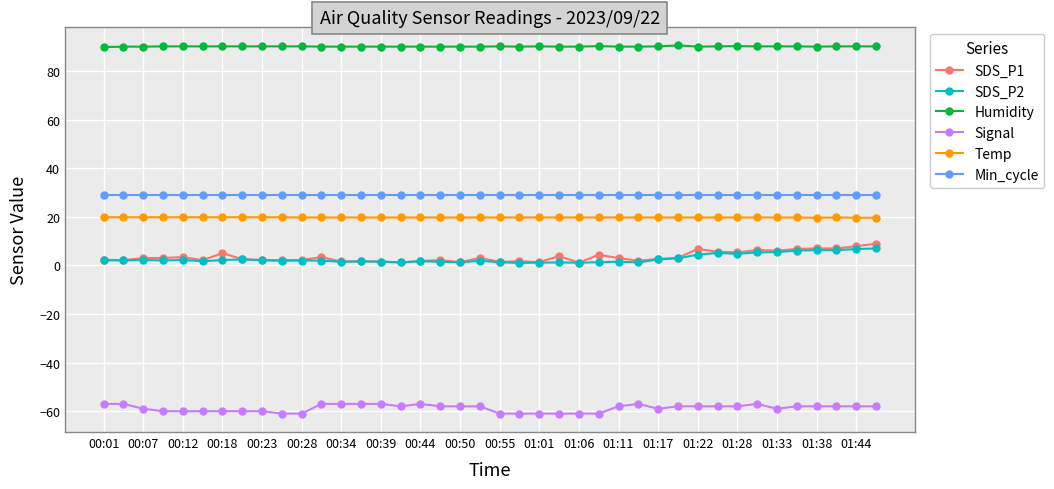

What is the difference between the maximum and second lowest values in the SDS_P1 series?

7.7